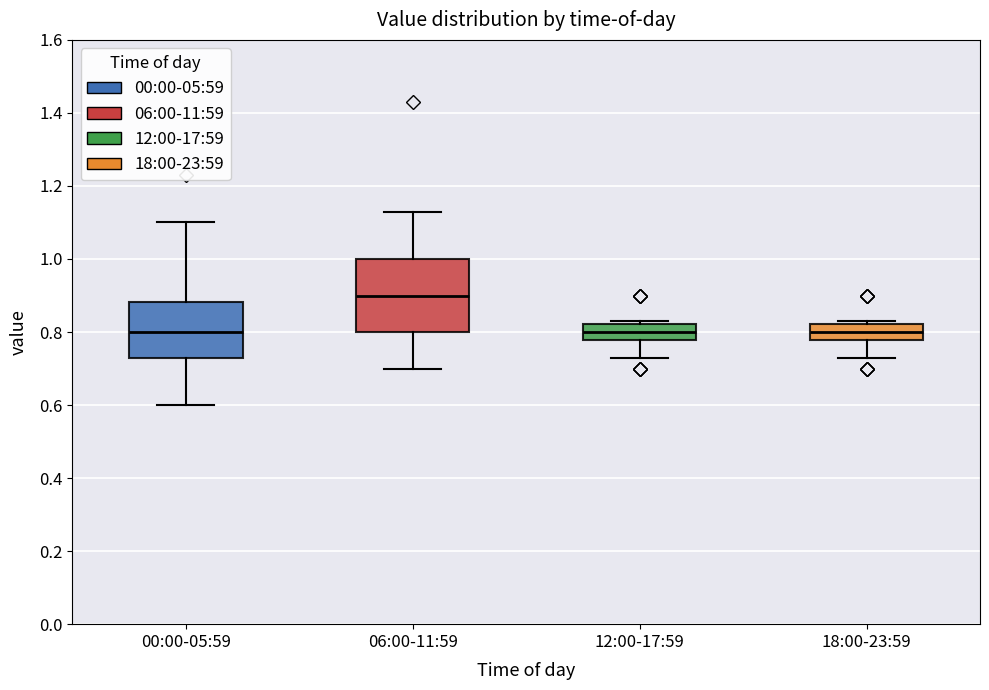

Where does the median line of the box for 12:00-17:59 sit on the y-axis? The values are not printed on the chart, so give them approximately, as read against the axis.

0.80